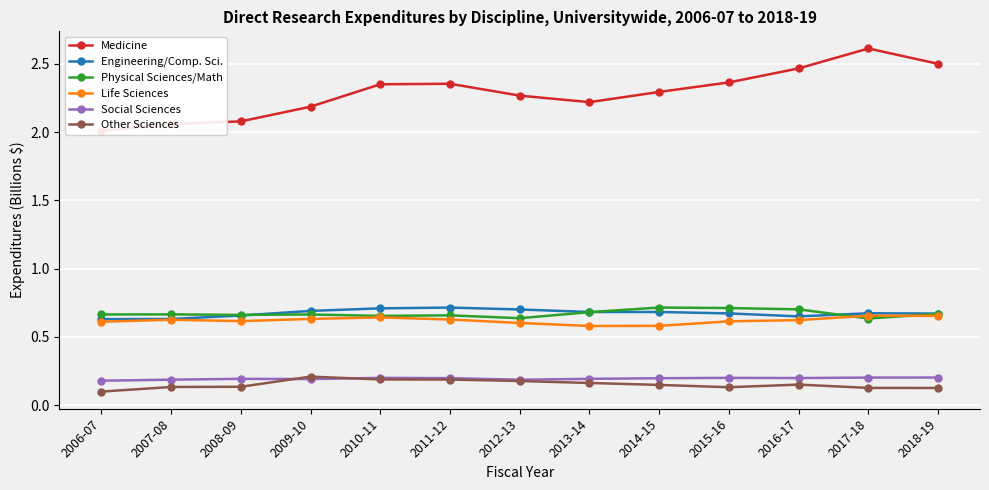

True or false: Other Sciences and Physical Sciences/Math intersect in this chart.

False